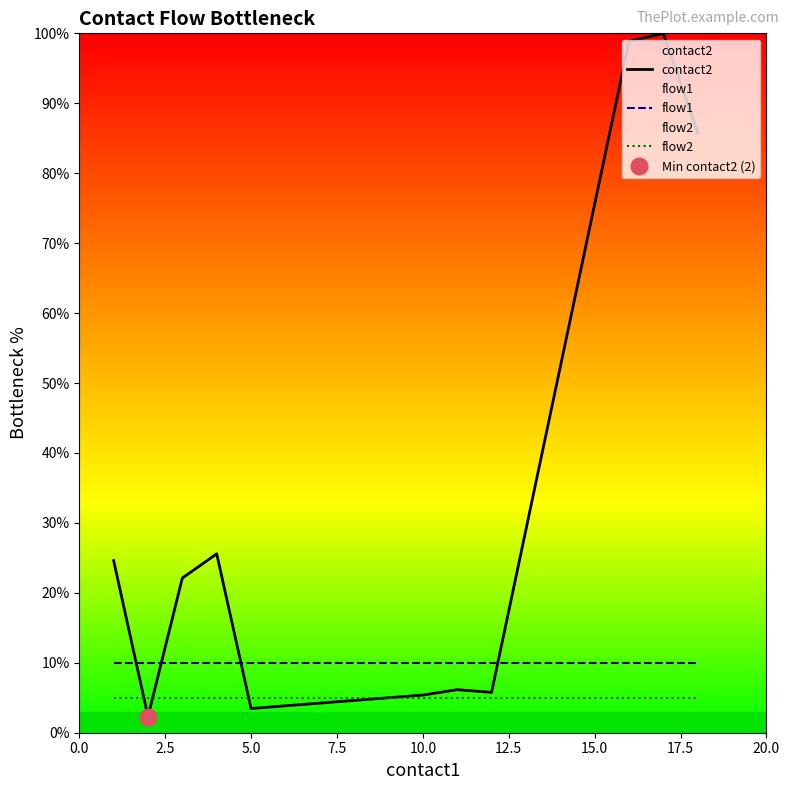

The flow2 series shows 5.0 at 10.0. True or false?

True